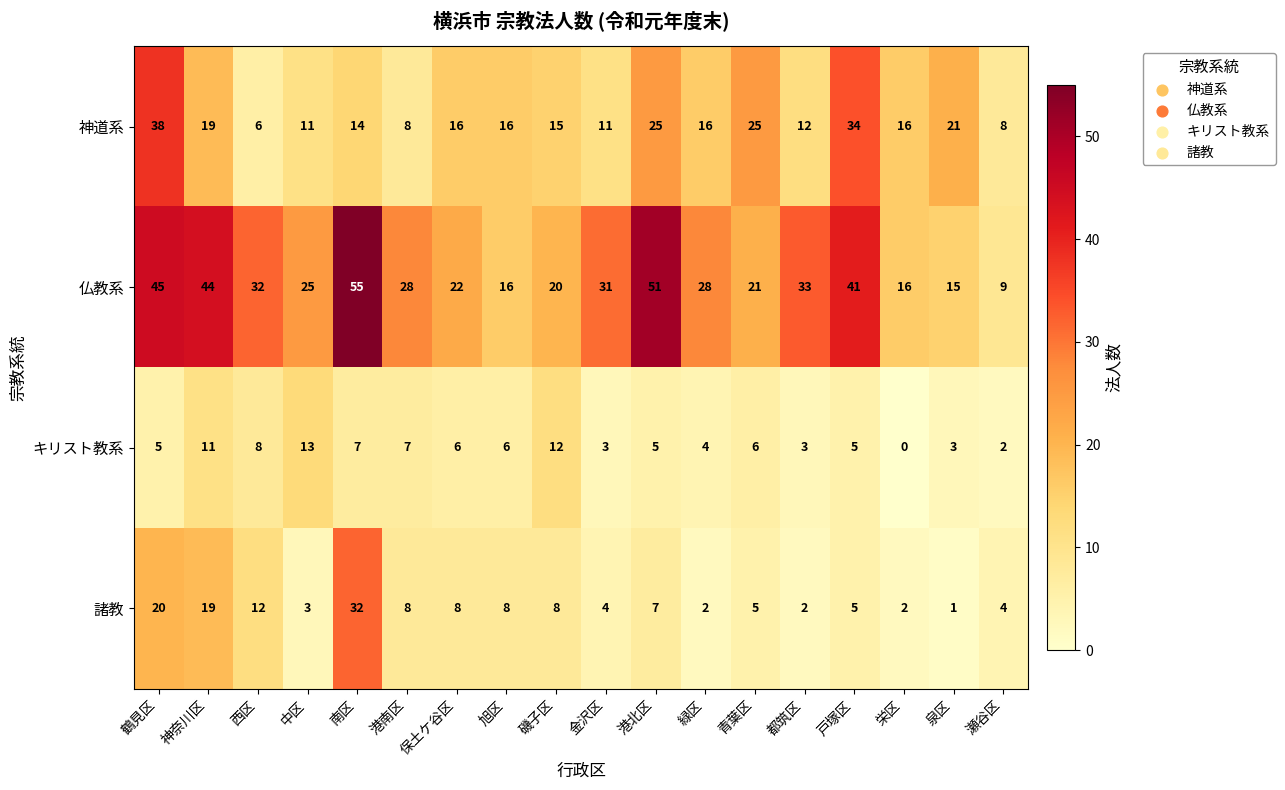

What is the approximate value of 仏教系 at 西区?

32